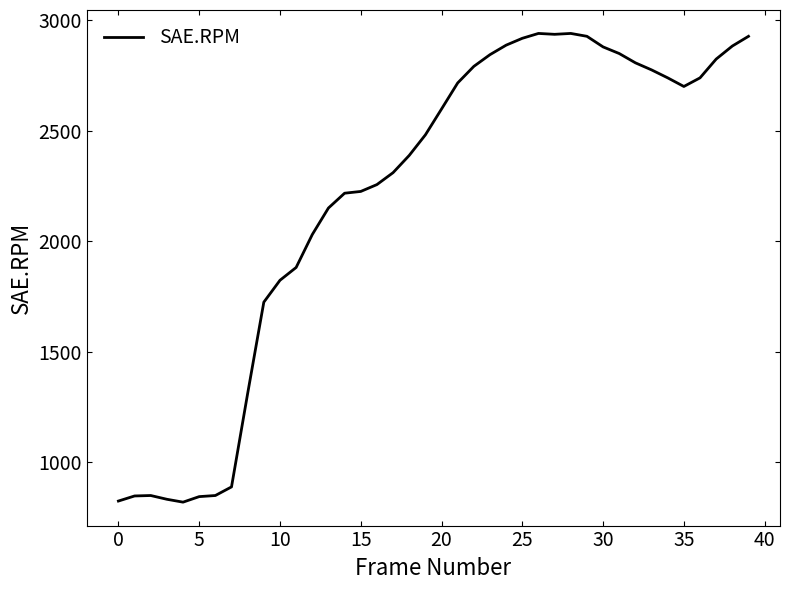

What is the difference between the maximum and minimum values?

2121